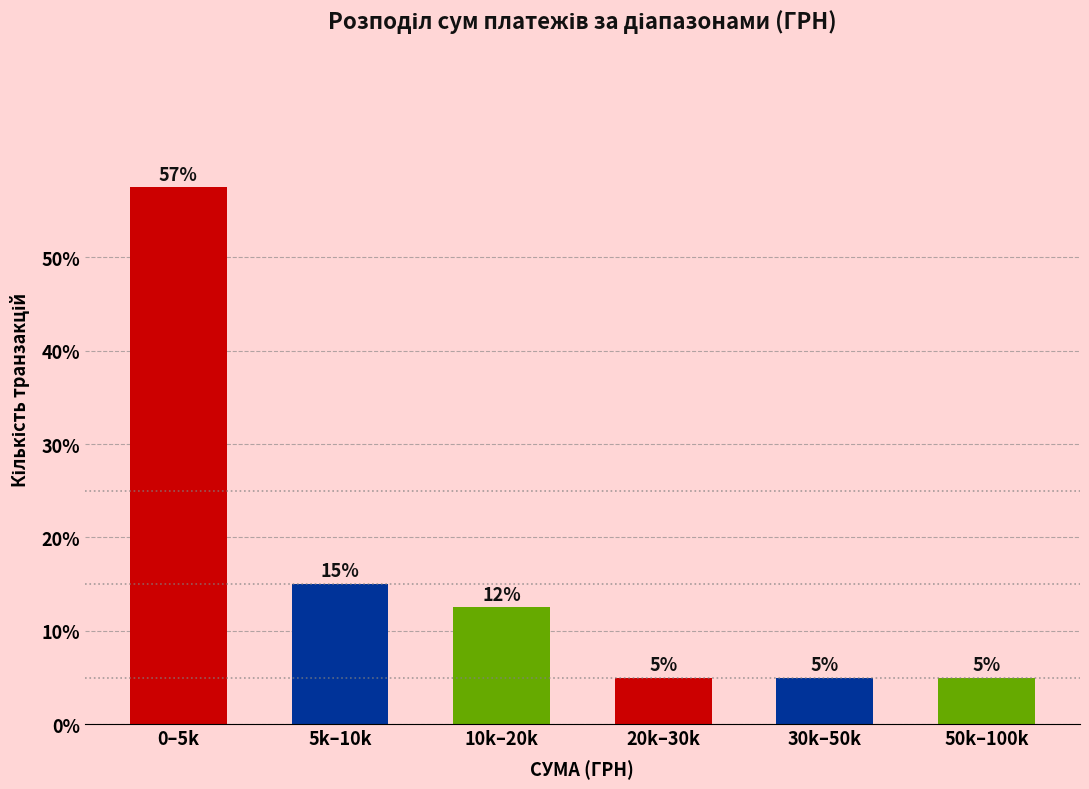

The value at 0–5k is 57.5. True or false?

True